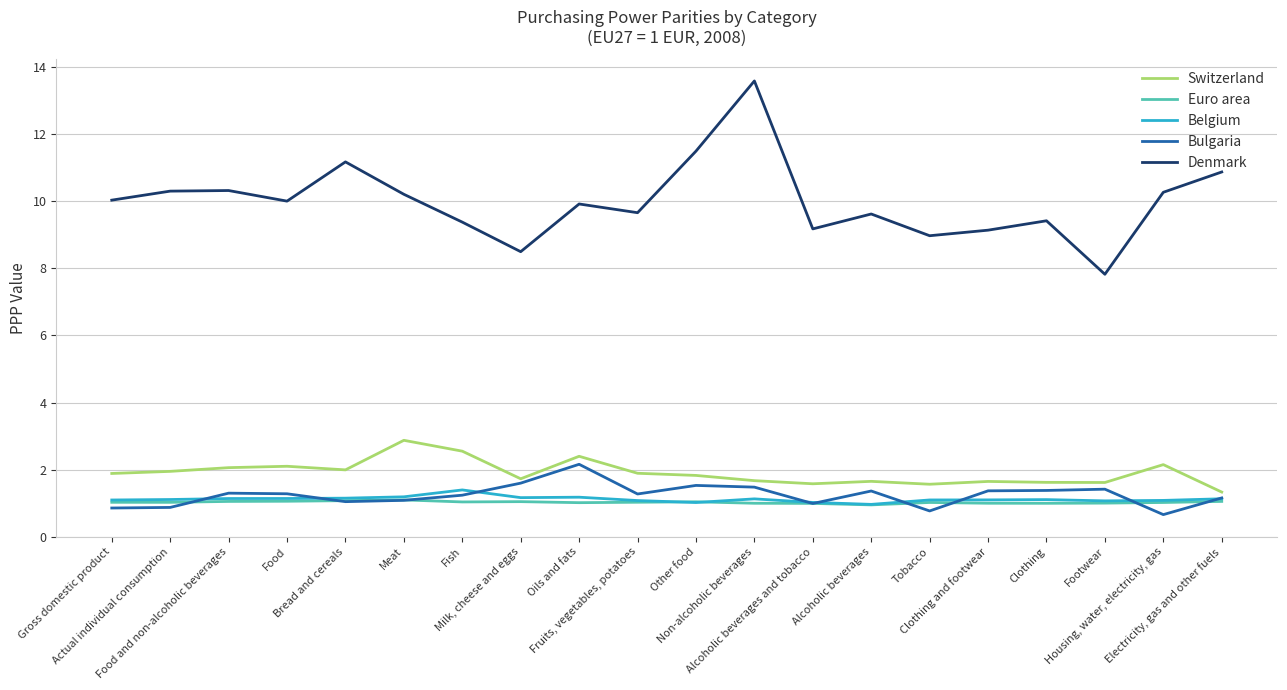

Which series has the largest range (max minus min)?

Denmark